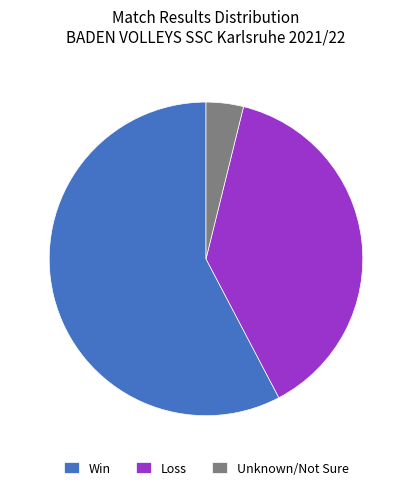

Rank the categories by value from highest to lowest.

Win, Loss, Unknown/Not Sure